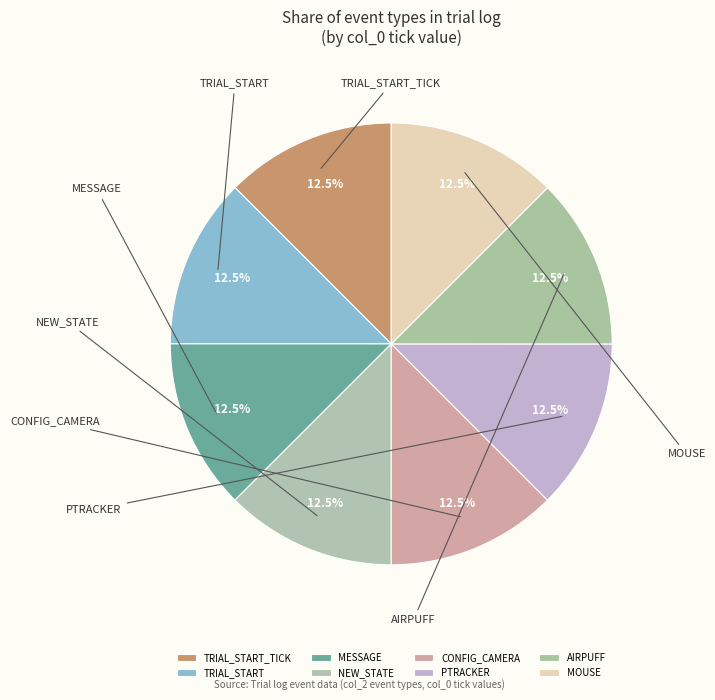

What is the ratio of the value at TRIAL_START_TICK to the value at MOUSE?

1.0